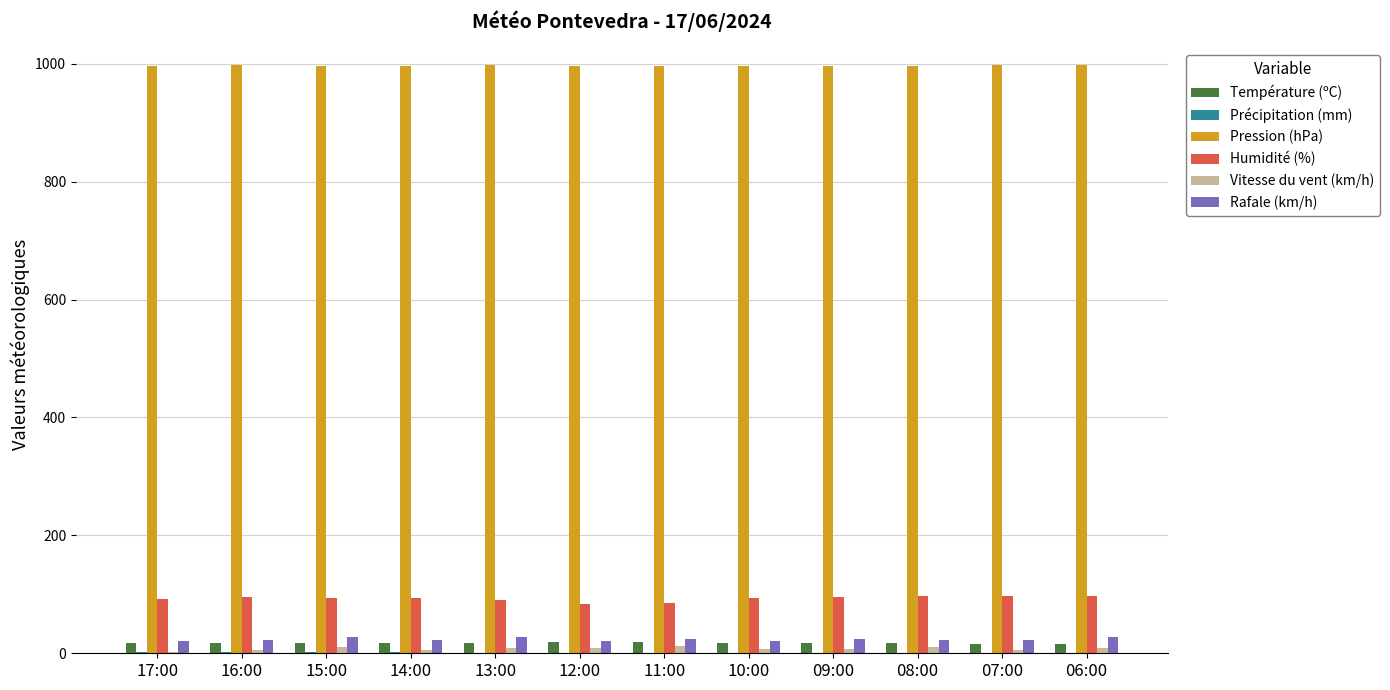

The value of Humidité (%) at 17:00 is 23.0. True or false?

False